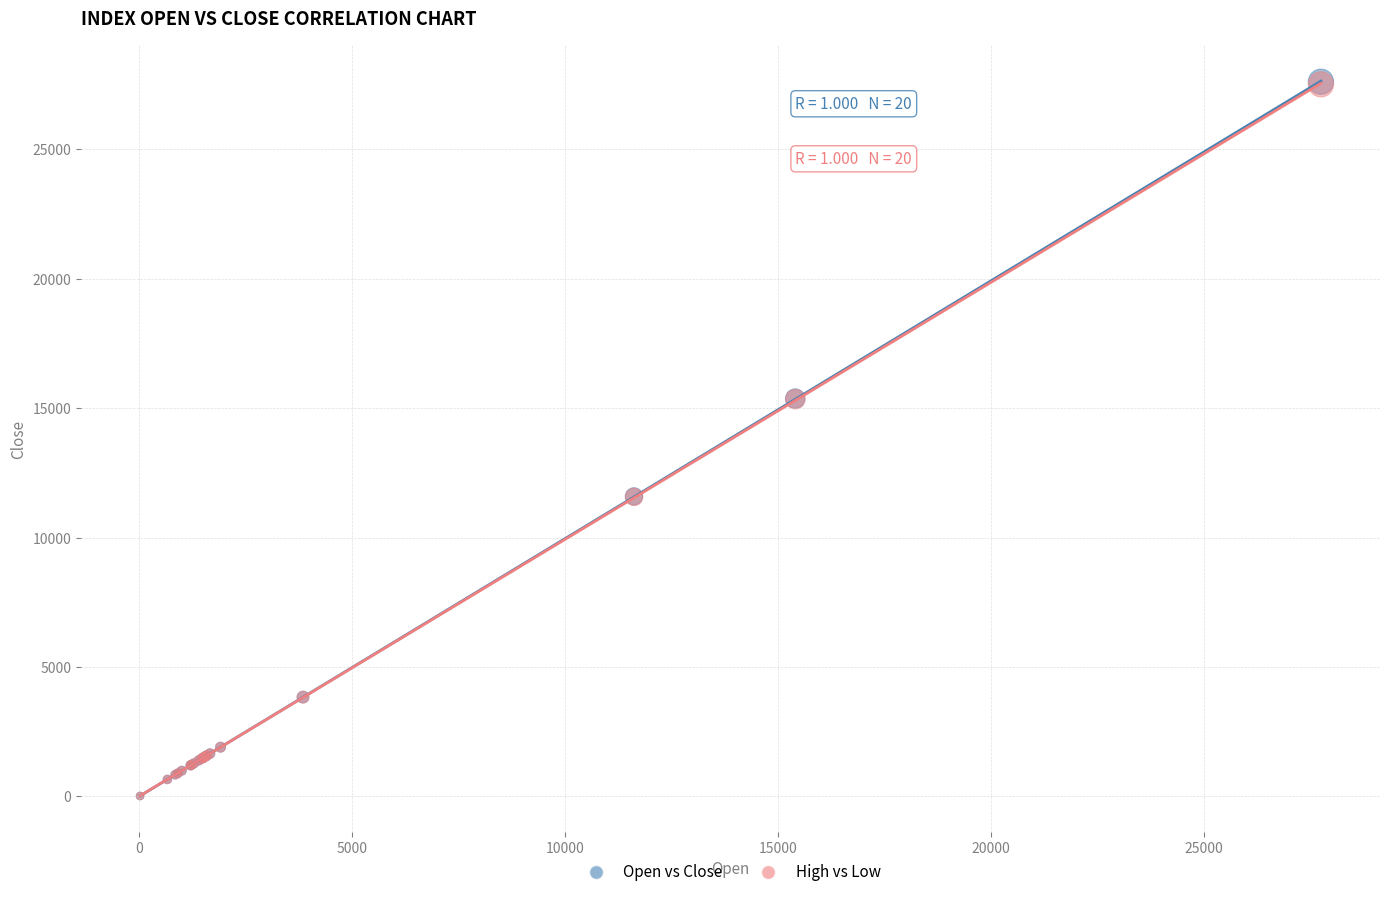

What are all the series names shown in the legend?

Open vs Close, High vs Low